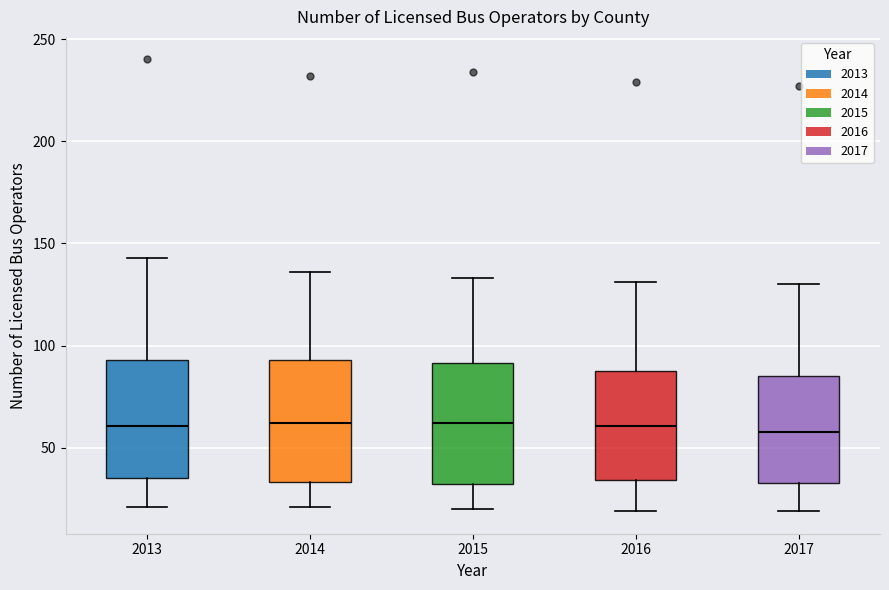

Reading left to right, transcribe this box plot: for each box, give where its median line is, the range the box spans, and where its two whiskers end, as read against the y-axis. The values are not printed on the chart, so give them approximately, as read against the axis.

2013: median 60, box 35 to 95, whiskers 20 to 145
2014: median 60, box 35 to 95, whiskers 20 to 135
2015: median 60, box 30 to 90, whiskers 20 to 135
2016: median 60, box 35 to 90, whiskers 20 to 130
2017: median 60, box 35 to 85, whiskers 20 to 130